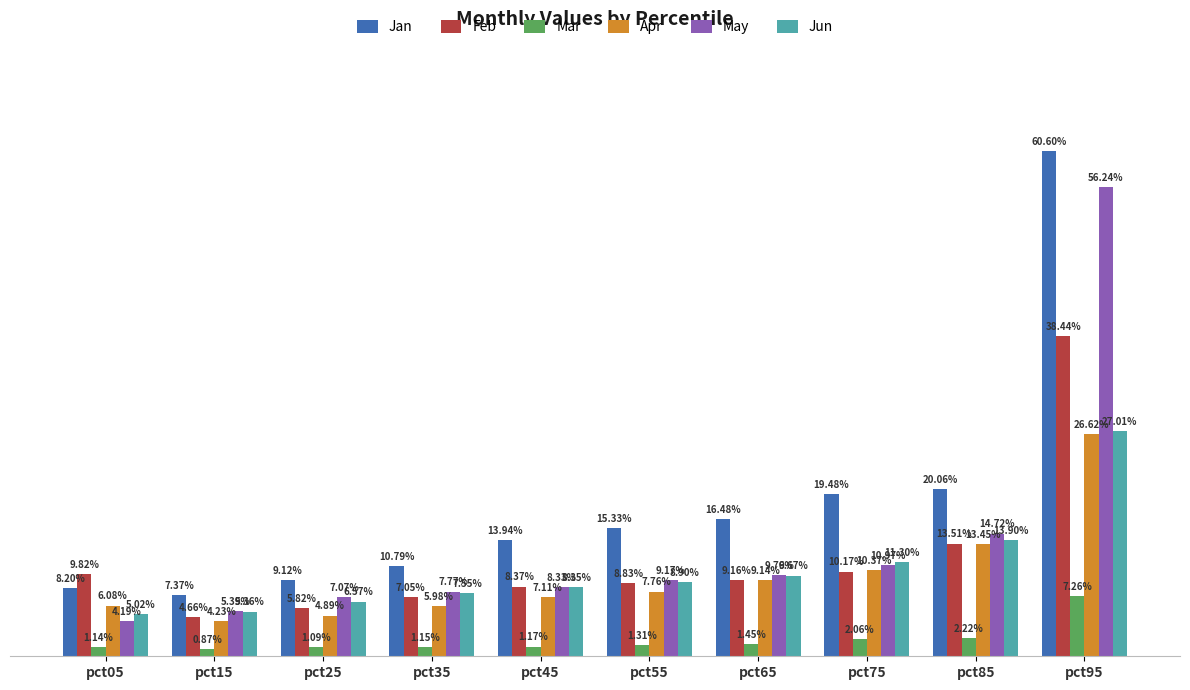

What is the difference between the maximum and second lowest values in the Jan series?

0.5